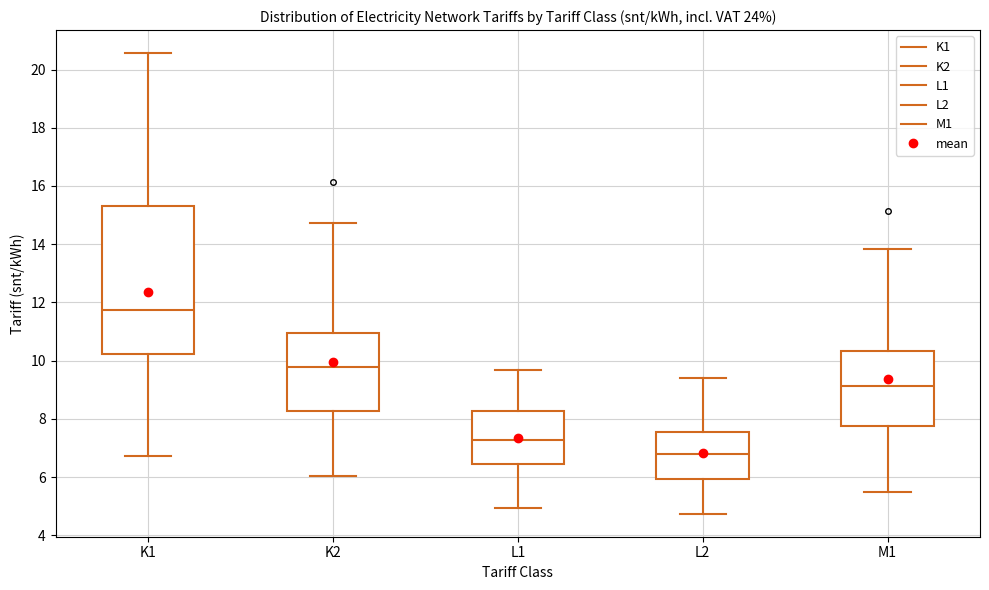

Which box's median line is the highest?

K1